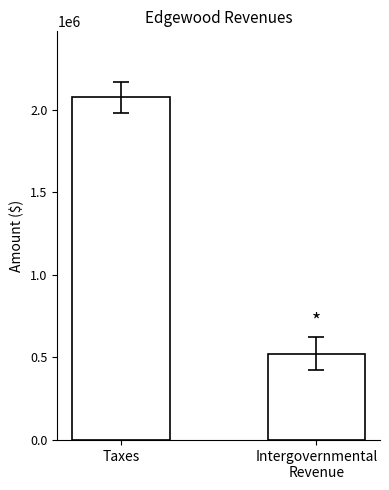

Which category has the lowest value across all series?

Intergovernmental
Revenue